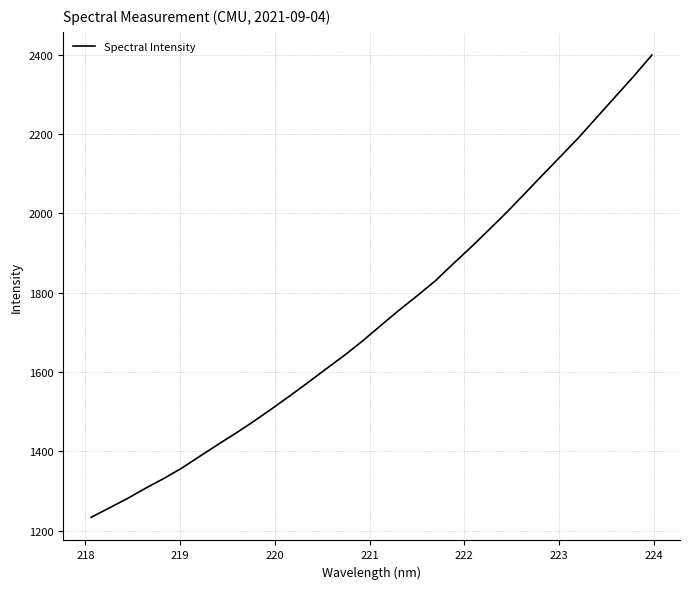

What is the greatest value displayed?

2400.0